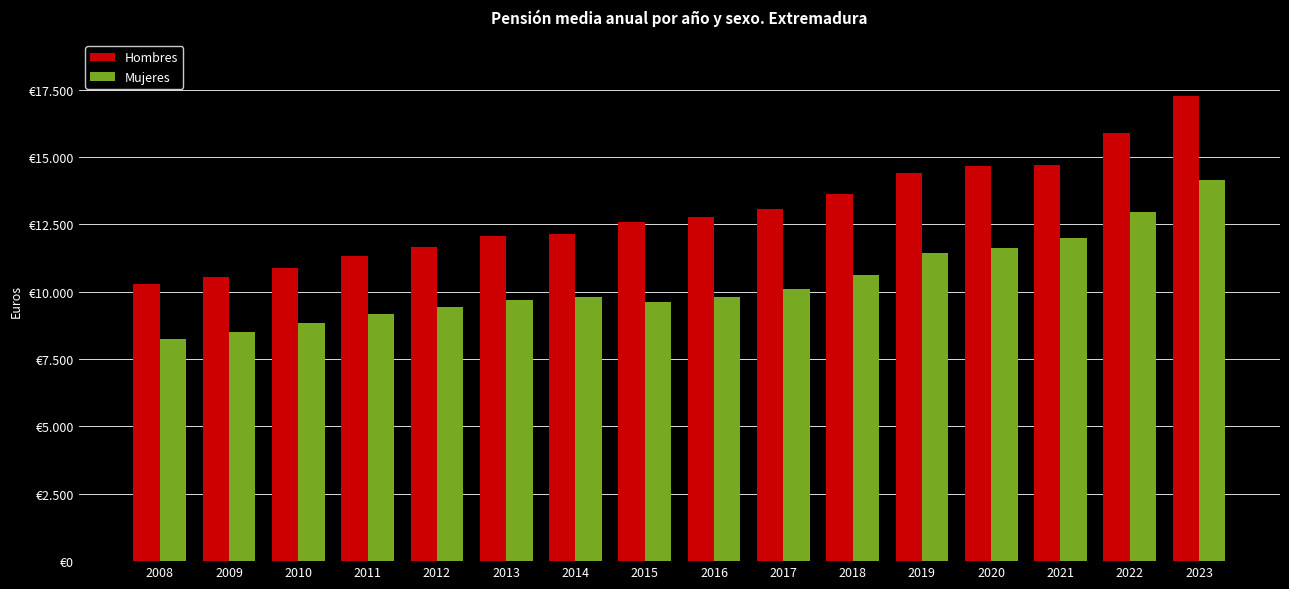

What are all the series names shown in the legend?

Hombres, Mujeres